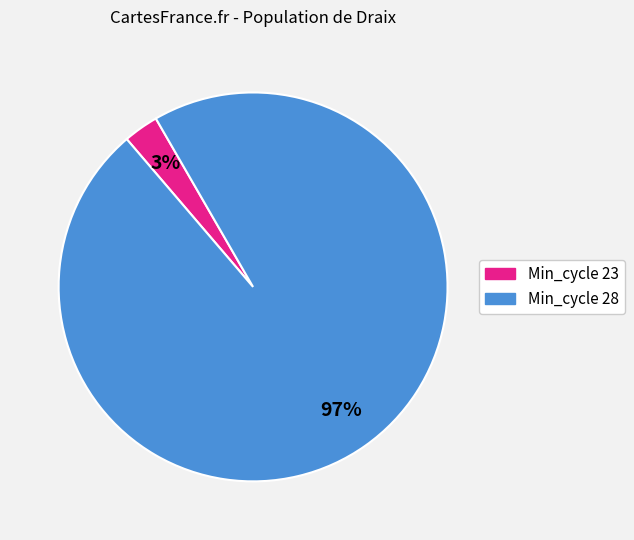

Is there a majority slice in this chart?

Yes